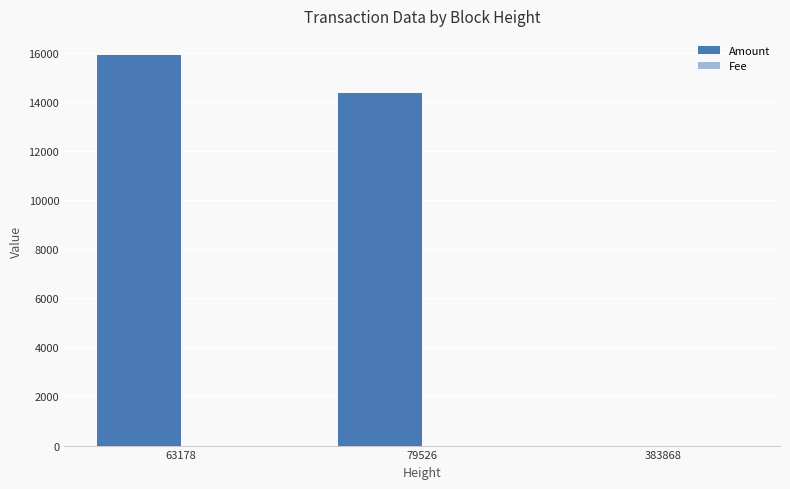

Is it true that Amount equals 14341 at 79526?

True